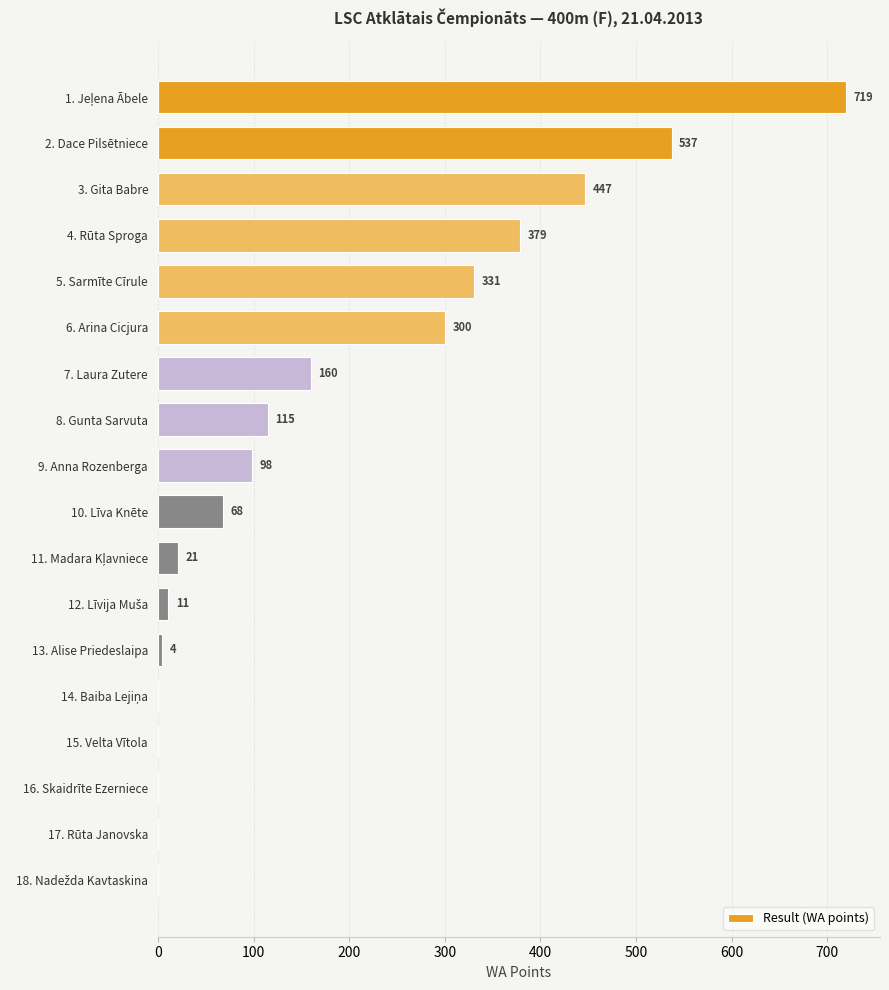

Is it true that the value at 2. Dace Pilsētniece is 782?

False